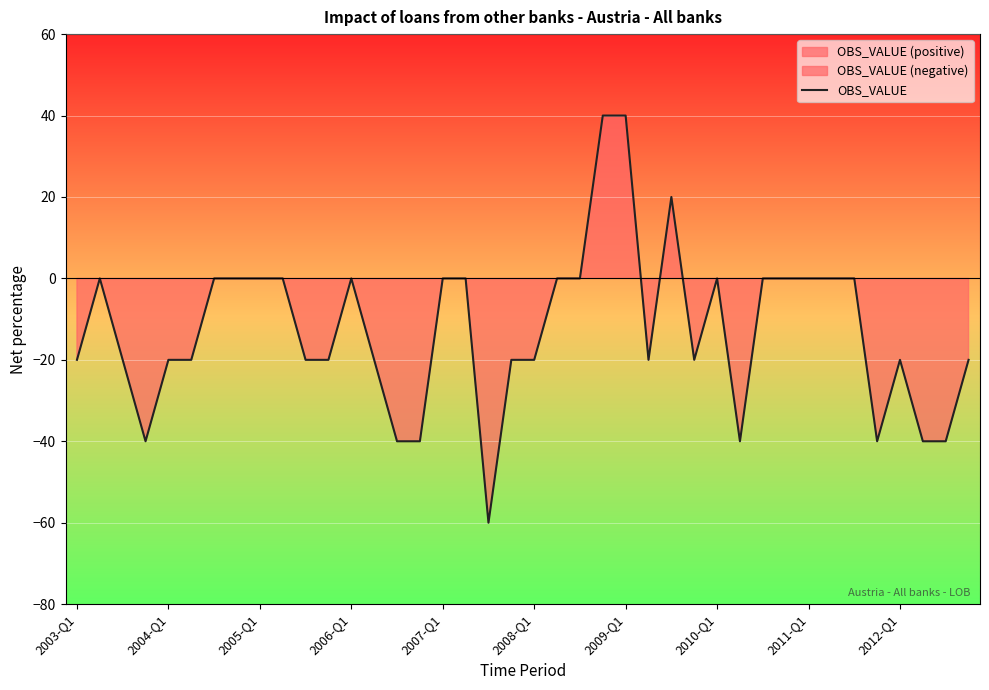

How many data points are above -20?

19